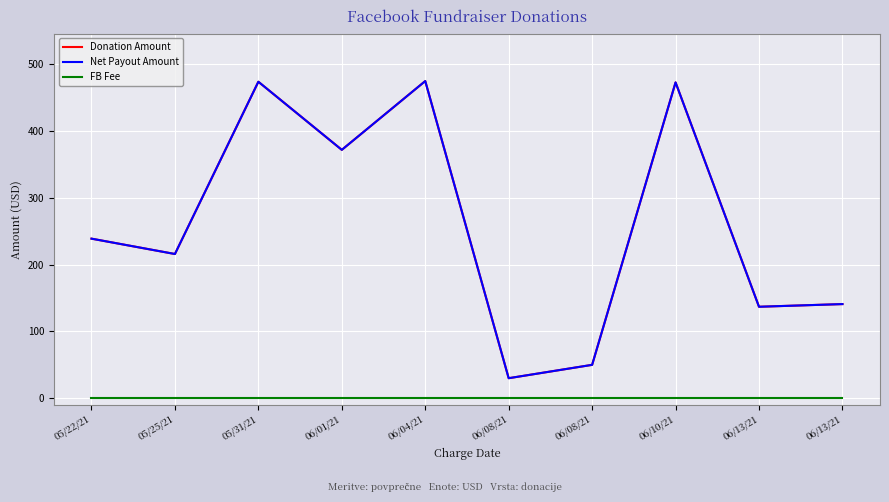

Is this an area chart (filled region under the line)?

No